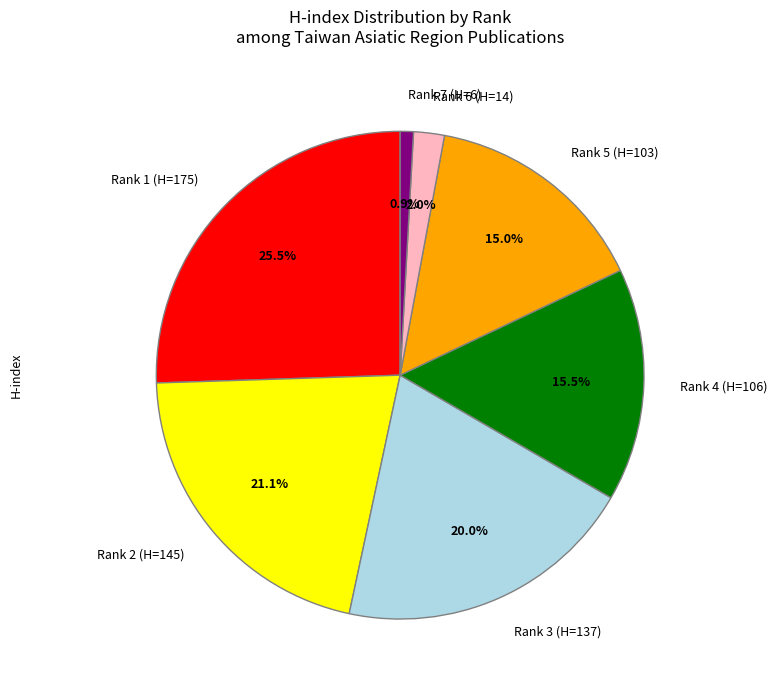

What is the total percentage of Rank 1 (H=175) and Rank 7 (H=6)?

26.4%